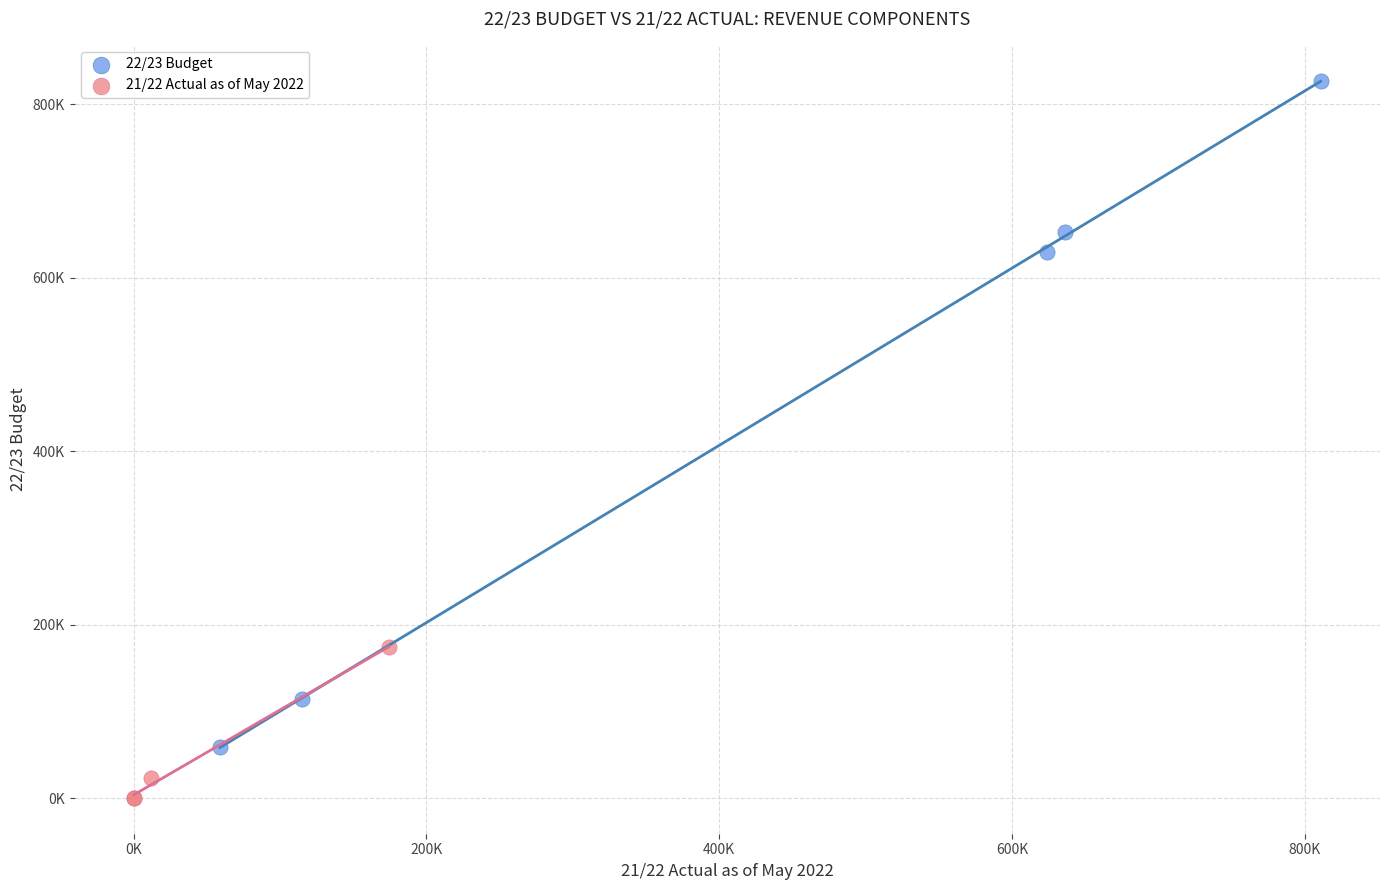

What are all the series names shown in the legend?

22/23 Budget, 21/22 Actual as of May 2022